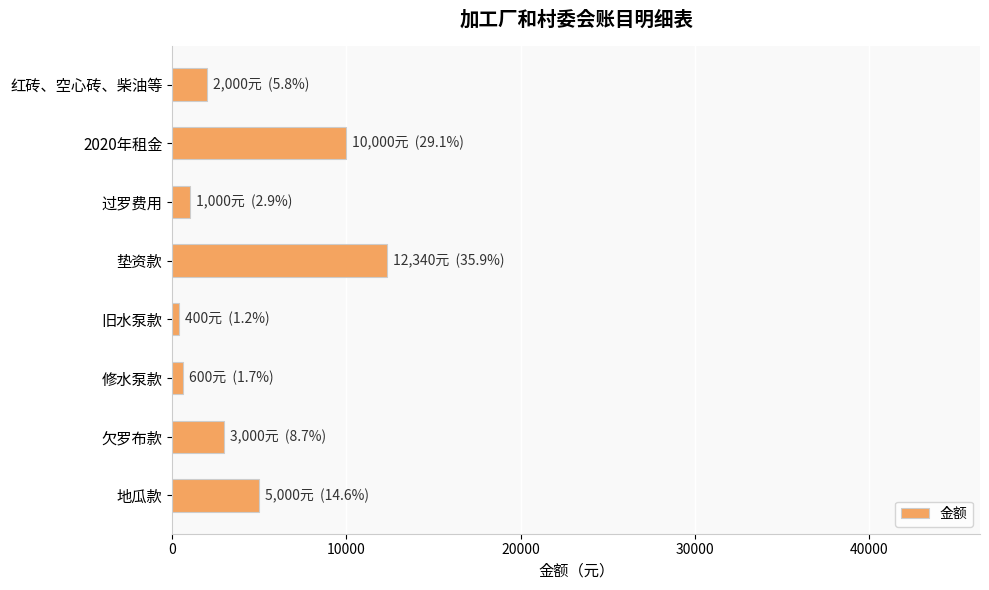

What is the difference between the values at 过罗费用 and 欠罗布款?

2000